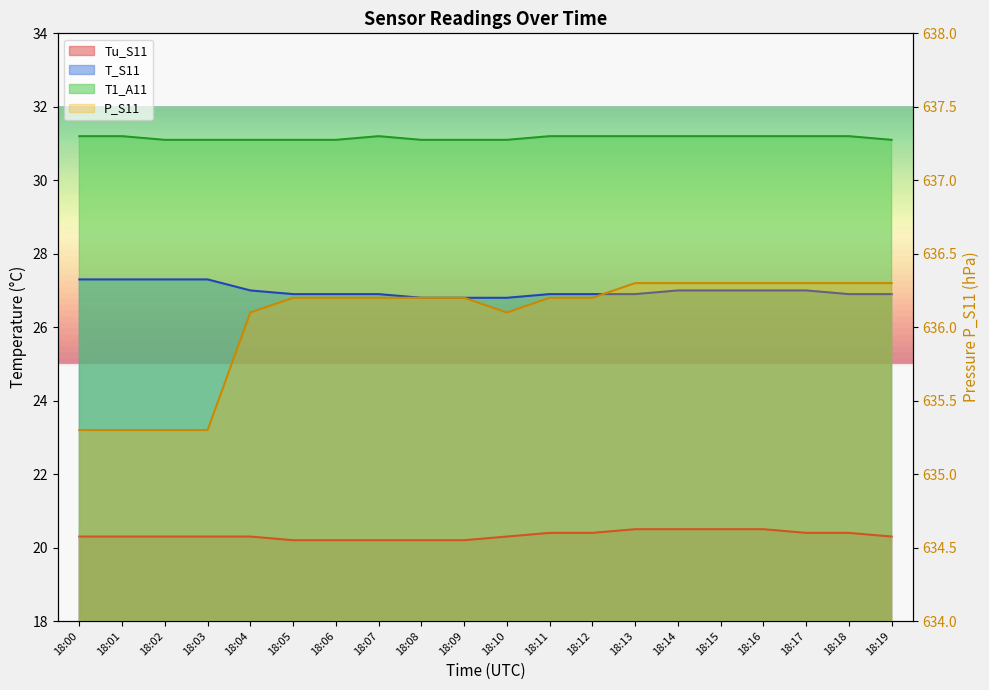

List the series in order of their peak value, lowest first.

Tu_S11, T_S11, T1_A11, P_S11